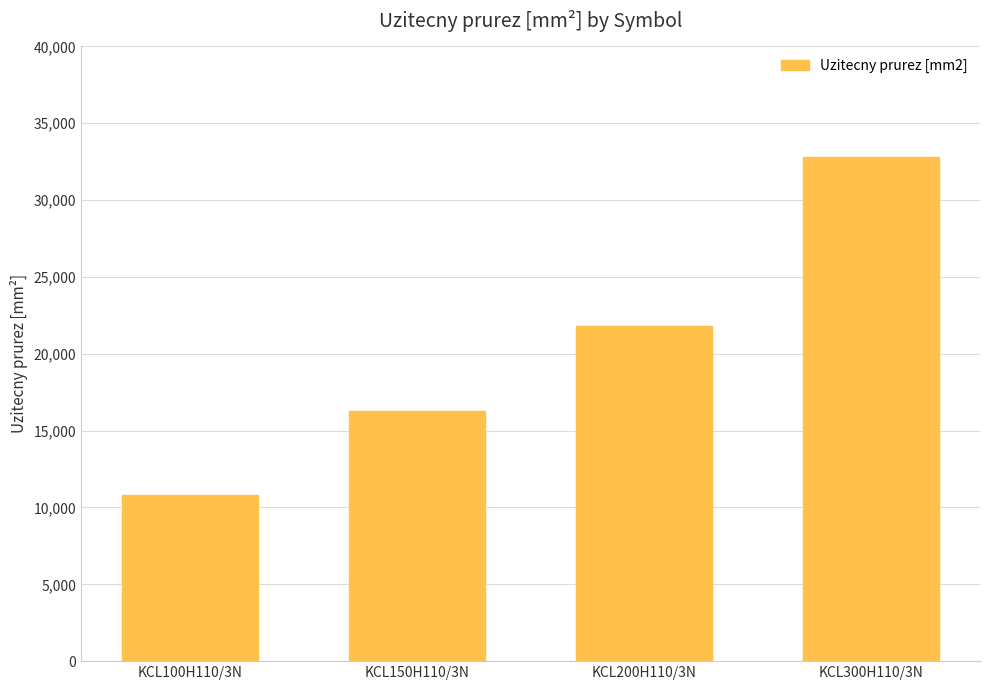

List the labels in order of value, largest first.

KCL300H110/3N, KCL200H110/3N, KCL150H110/3N, KCL100H110/3N